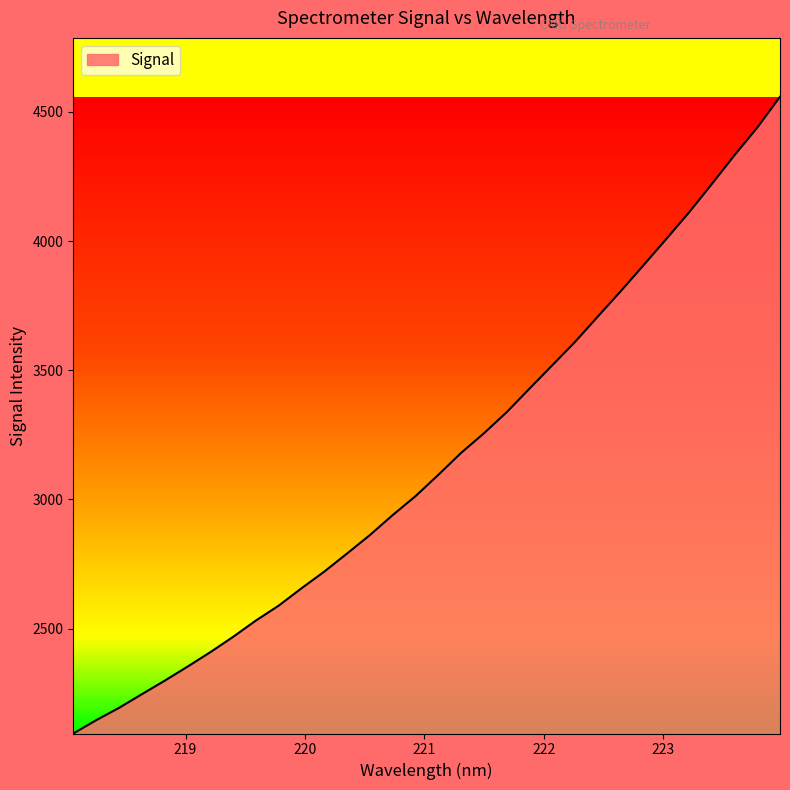

What is the minimum value shown in the chart?

2093.7